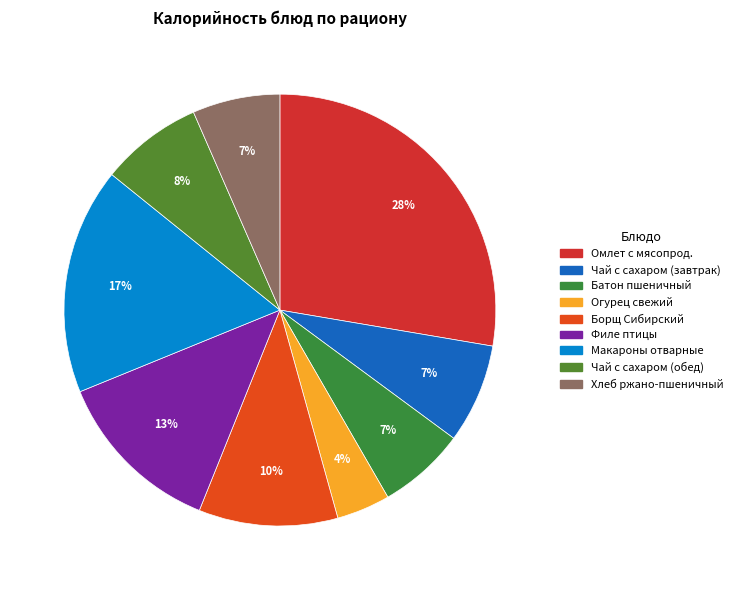

Count the number of slices in the pie.

9